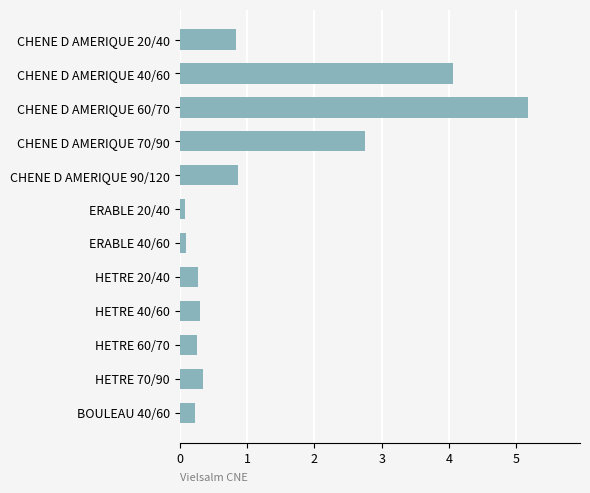

Is it true that the value at HETRE 60/70 is 0.3?

True